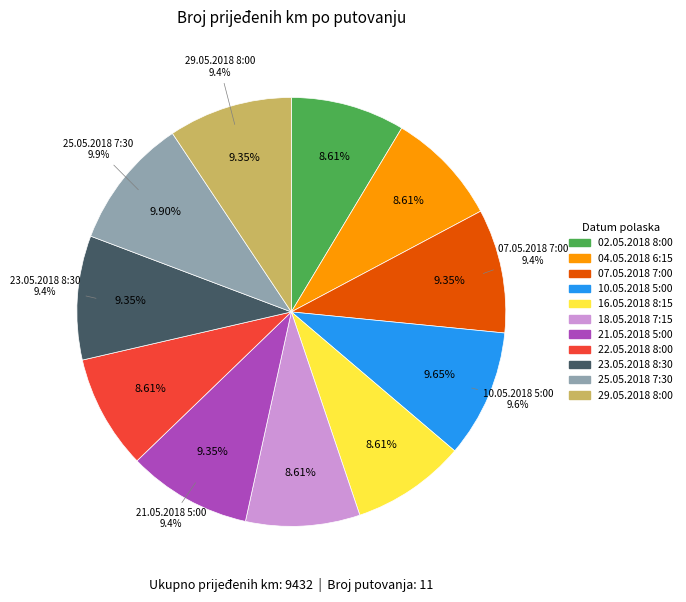

True or false: 10.05.2018 5:00 accounts for 10% of the total.

True